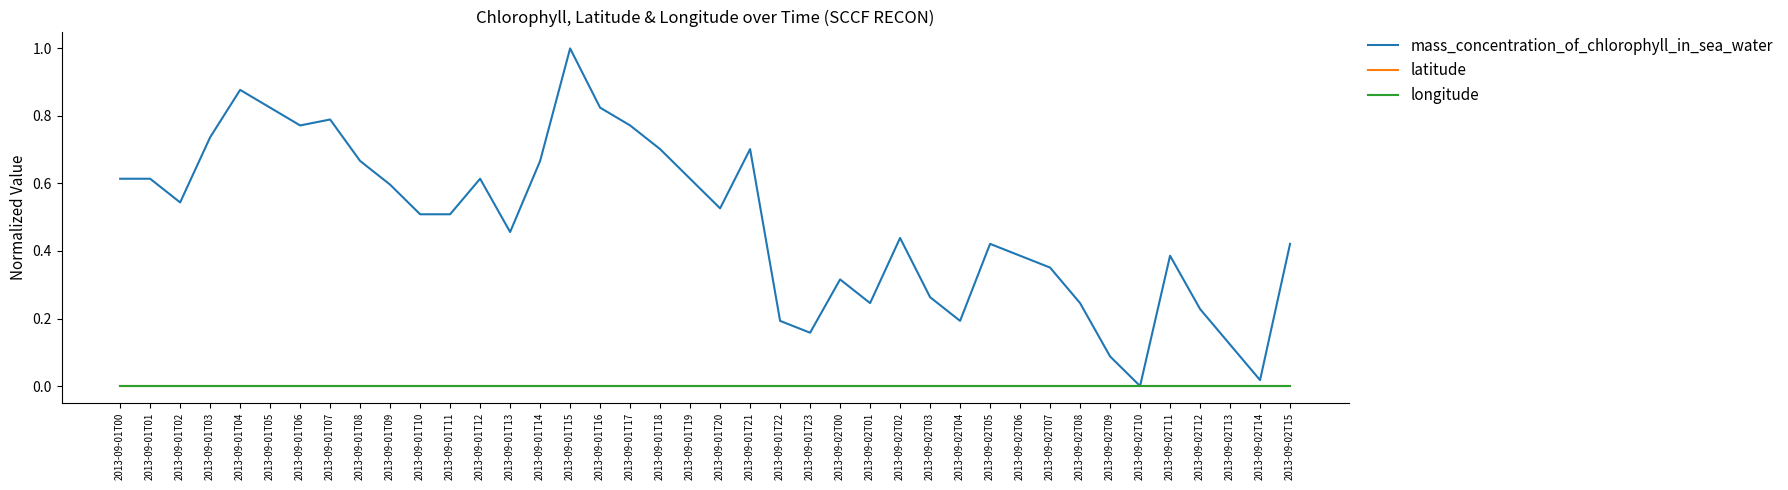

Is it true that latitude equals 0.0 at 2013-09-01T16?

True